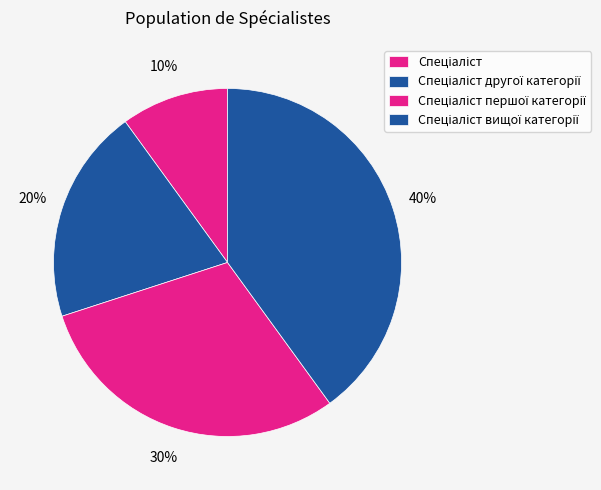

Approximately how many times larger is the value at Спеціаліст першої категорії compared to Спеціаліст?

3.0